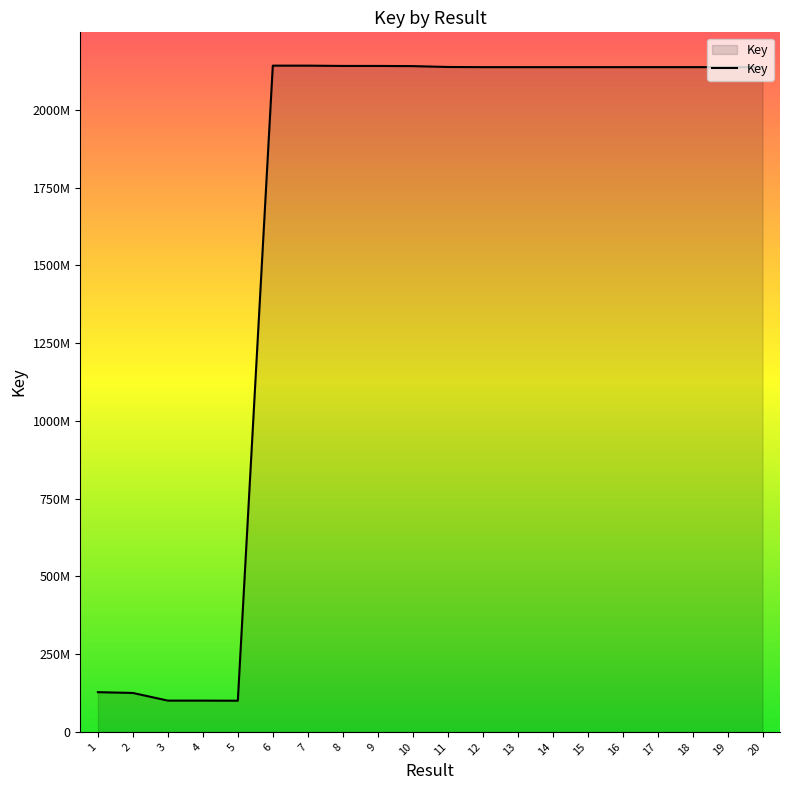

Does the chart display data point markers on the line(s)?

No